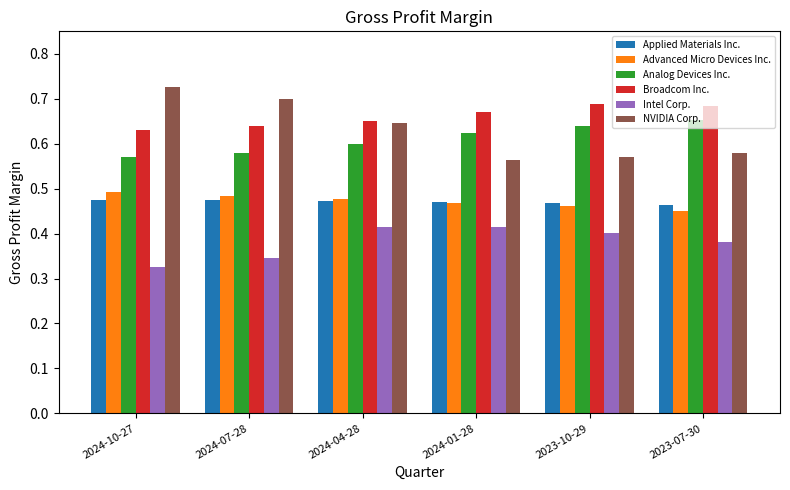

The Analog Devices Inc. series shows 0.6 at 2024-04-28. True or false?

True